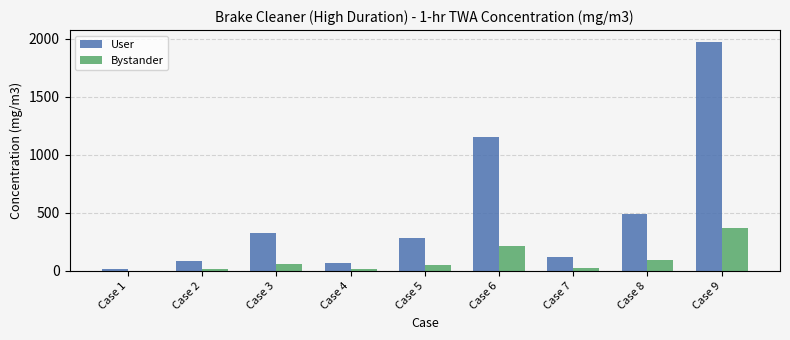

Which series changed the most between Case 8 and Case 9?

User